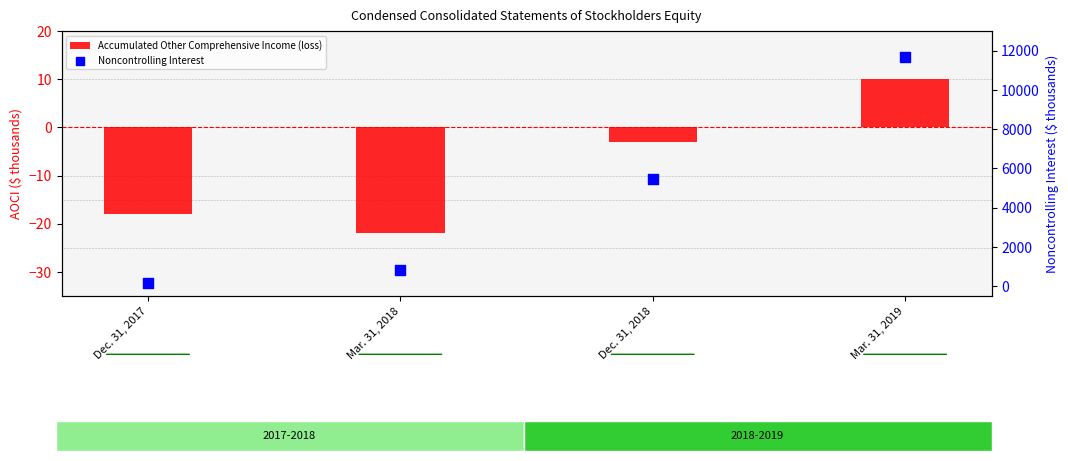

Is the value of Noncontrolling Interest at Dec. 31, 2018 greater than the value of Accumulated Other Comprehensive Income (loss) at Dec. 31, 2017?

Yes